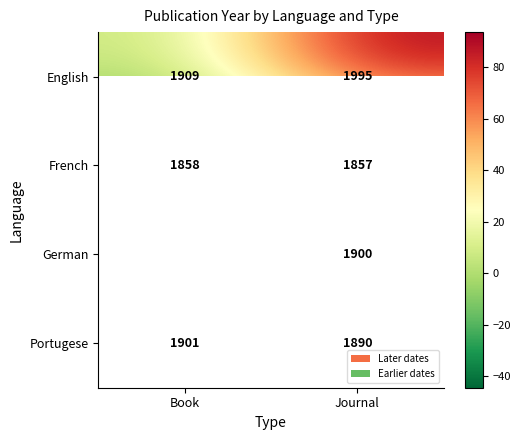

Which category has the highest value in the Portugese series?

Book